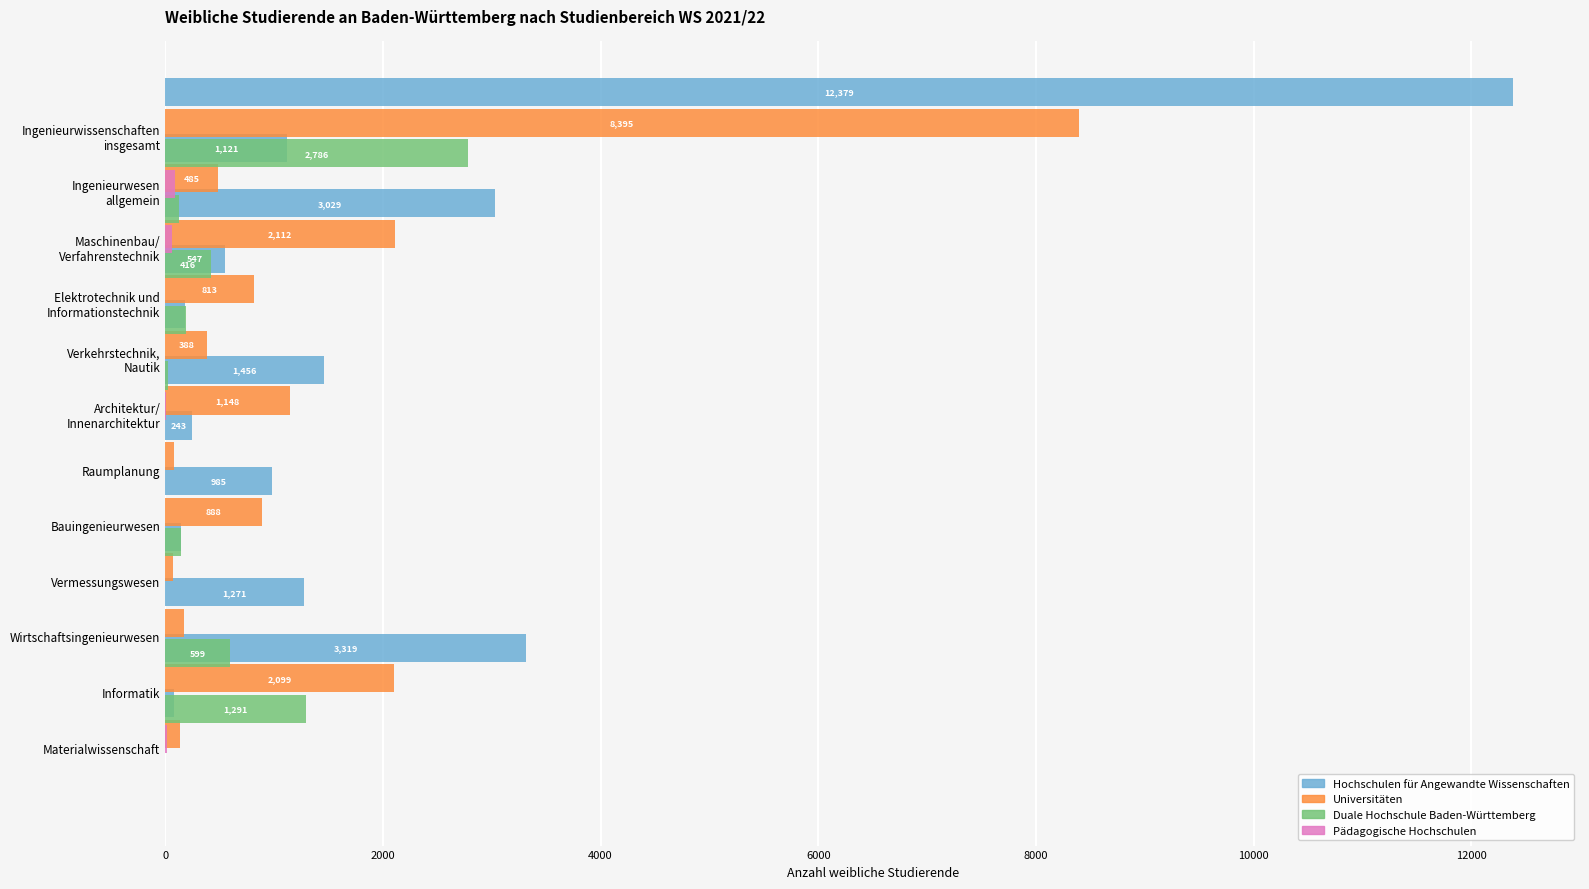

At which label is DHBW closest to 1393?

Informatik